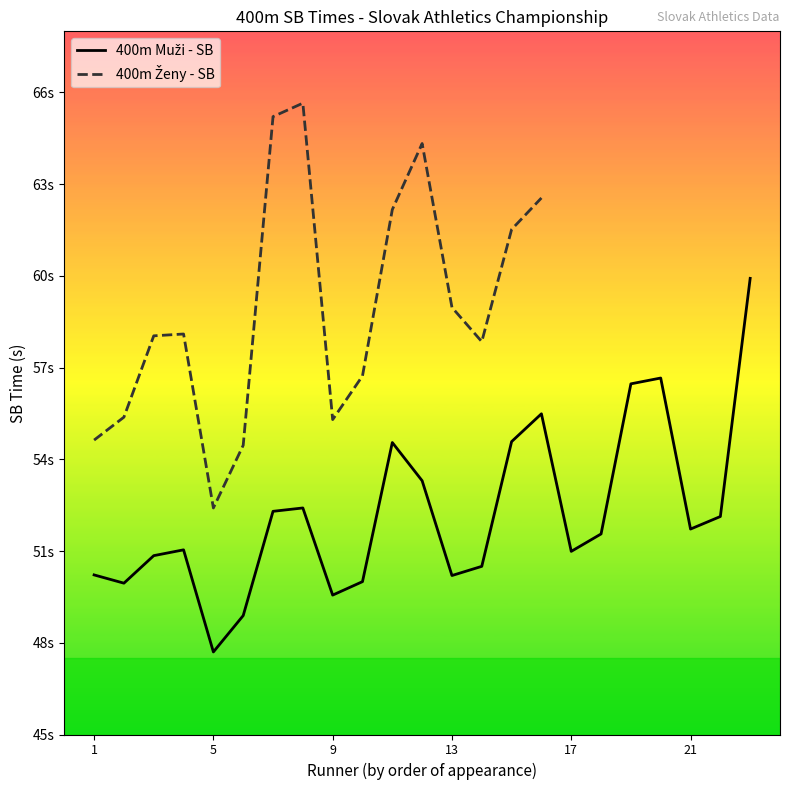

True or false: the data shows 86.5 at 21.

False